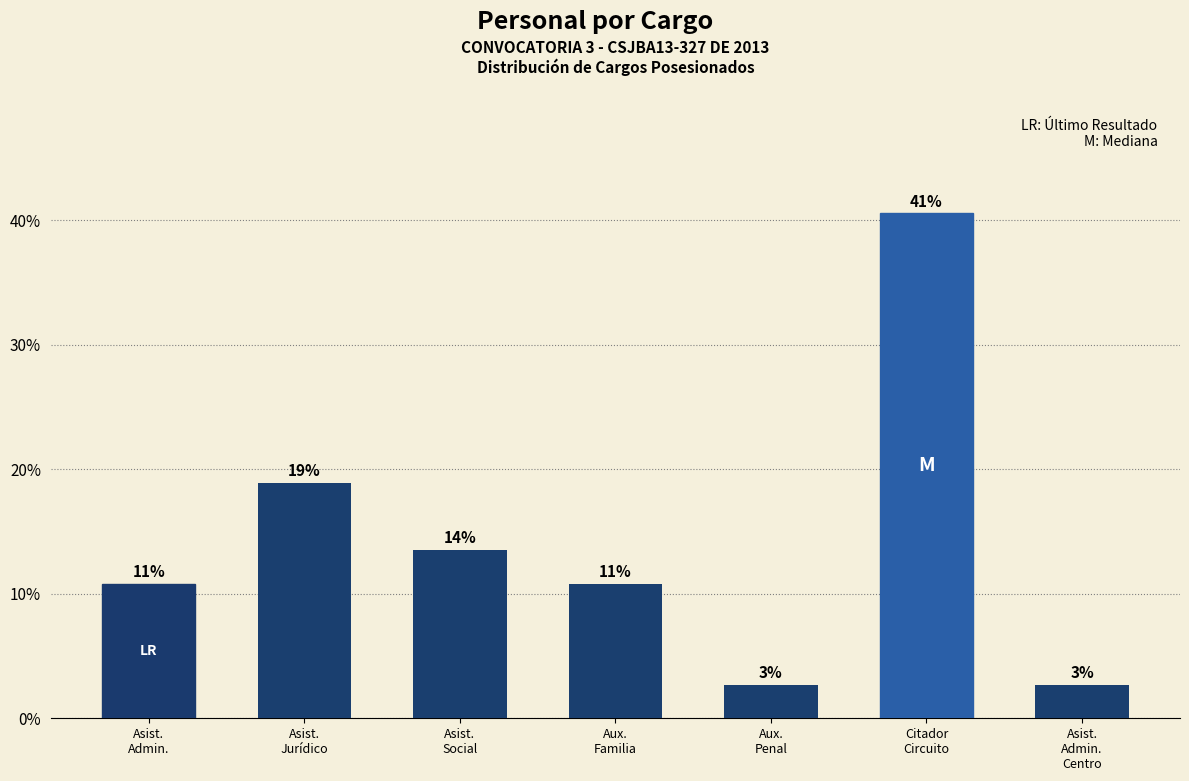

Reading right to left, extract all data points from this chart.

2.7	40.5	2.7	10.8	13.5	18.9	10.8